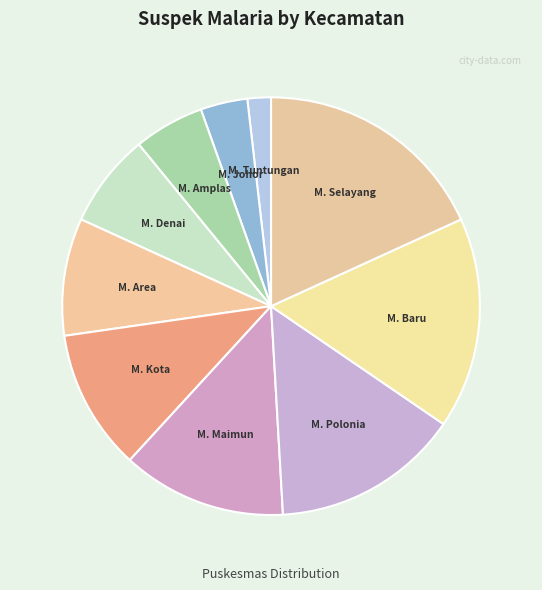

How many segments does this pie chart have?

10